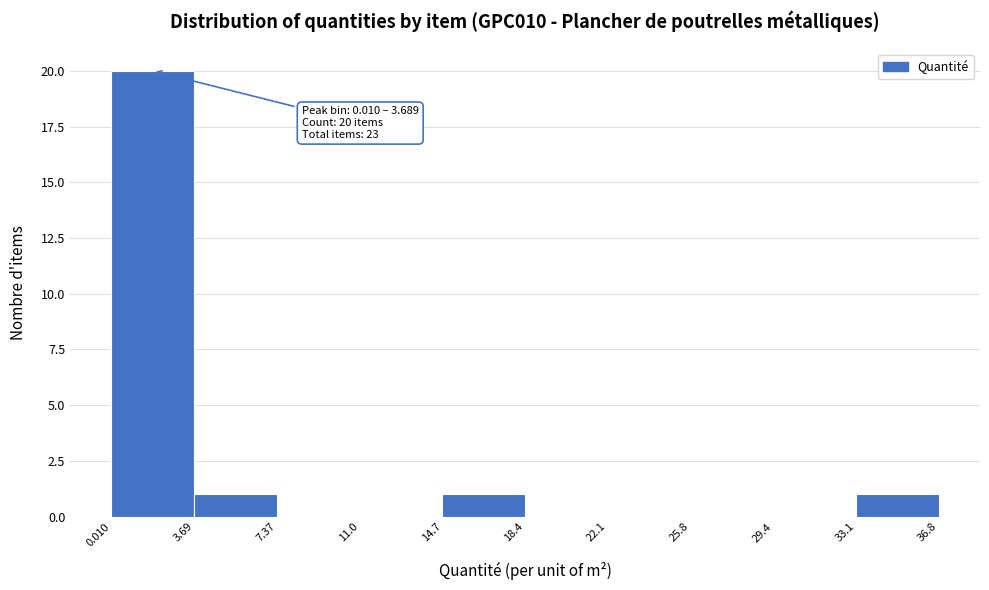

Which range on the x-axis has the tallest bar?

0.010 to 3.69